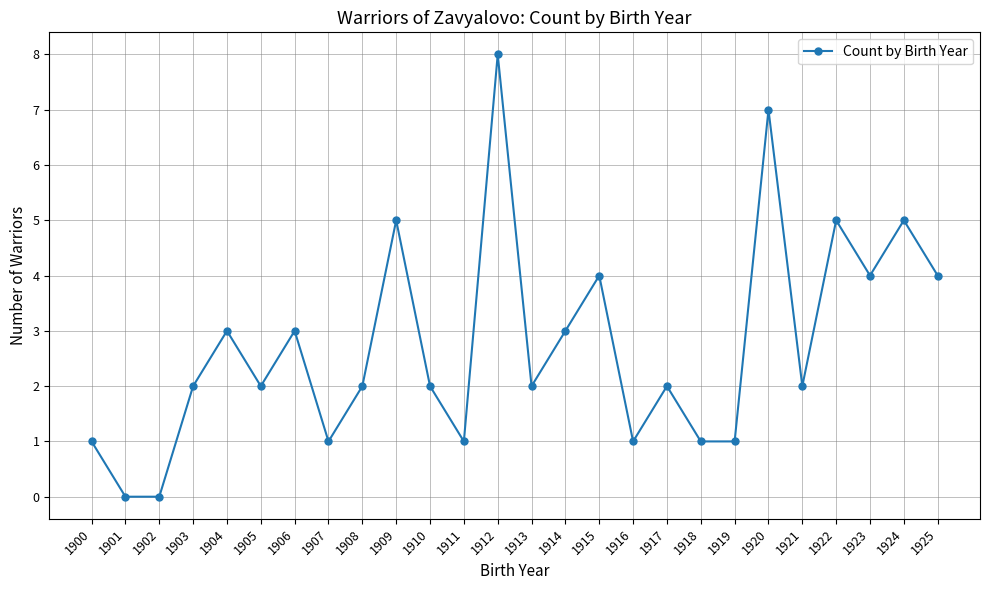

What is the value of the 5th point from the left?

3